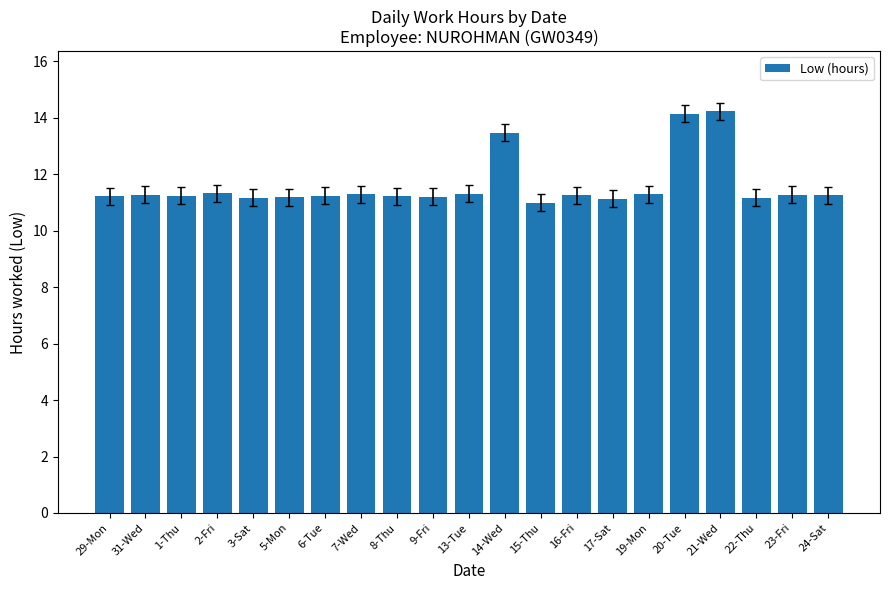

What is the ratio of the value at 13-Tue to the value at 6-Tue?

1.0